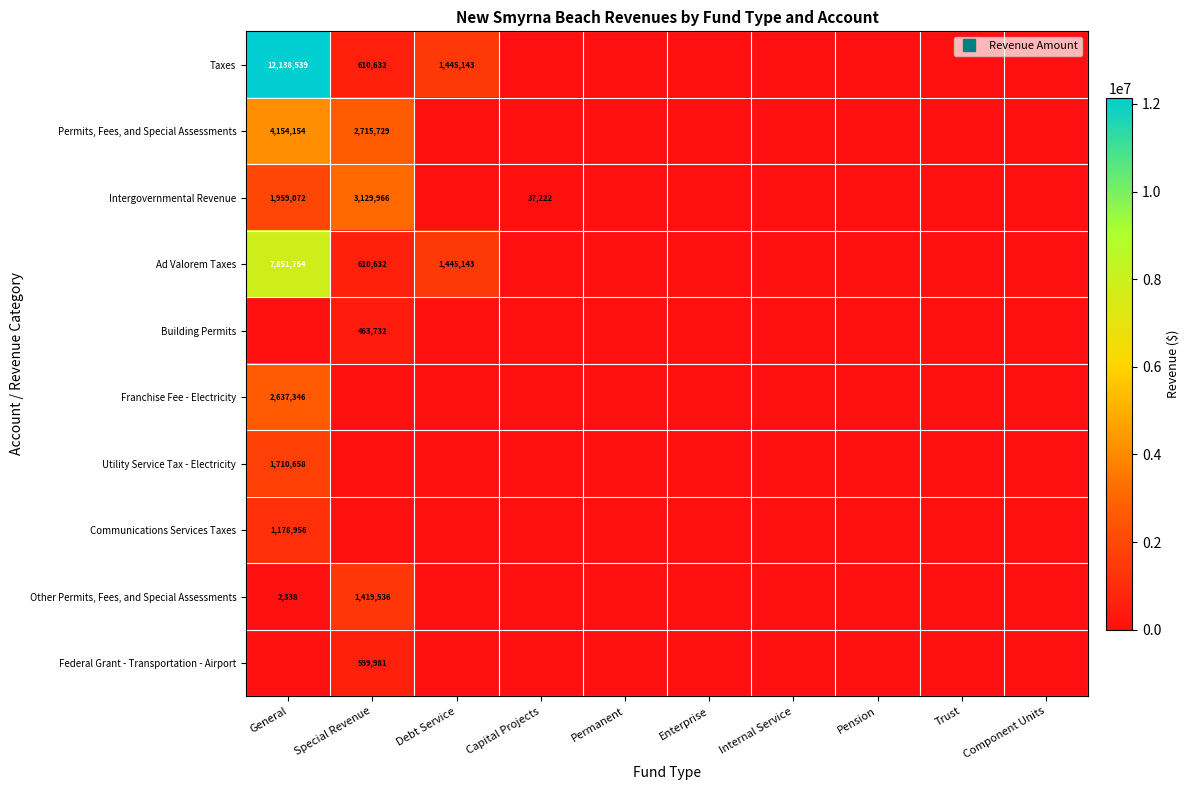

What is the difference between the maximum and minimum values in the Other Permits, Fees, and Special Assessments series?

1419536